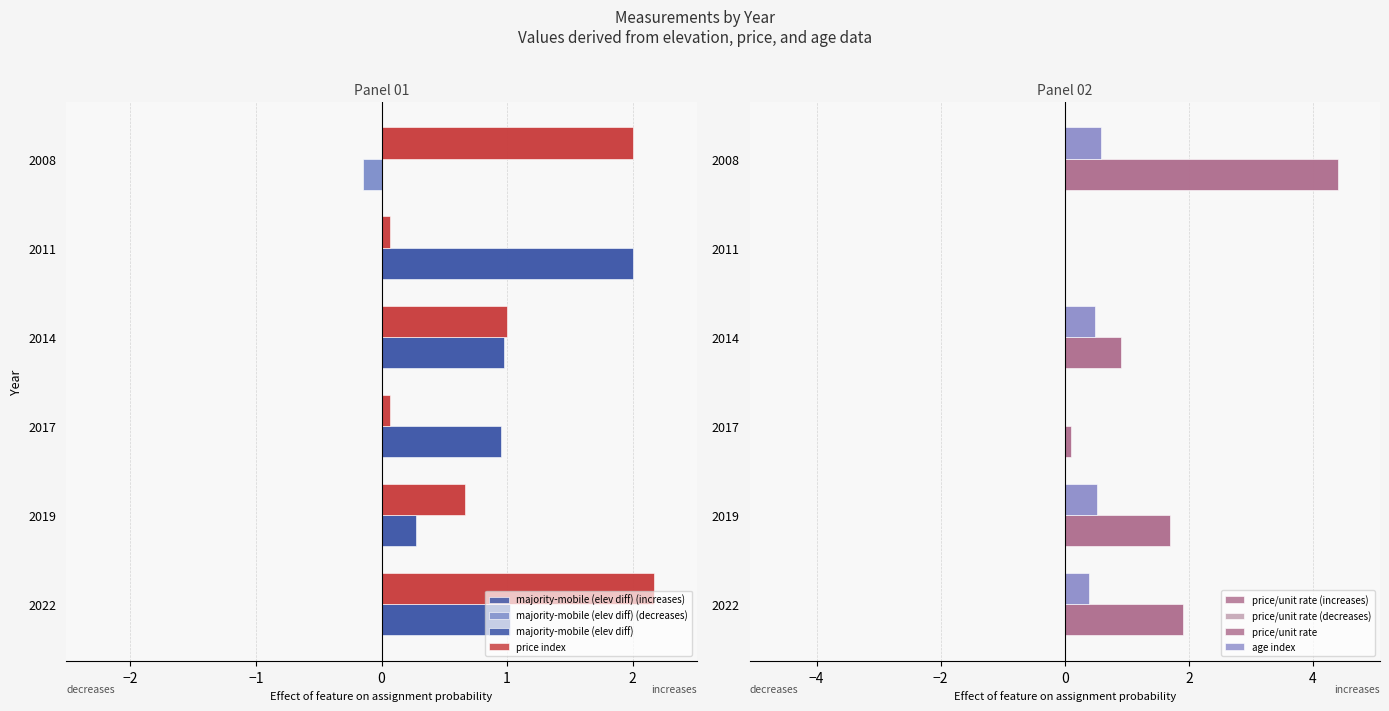

What is the sum of the price_per_unit values at 2017 and 2011?

0.1